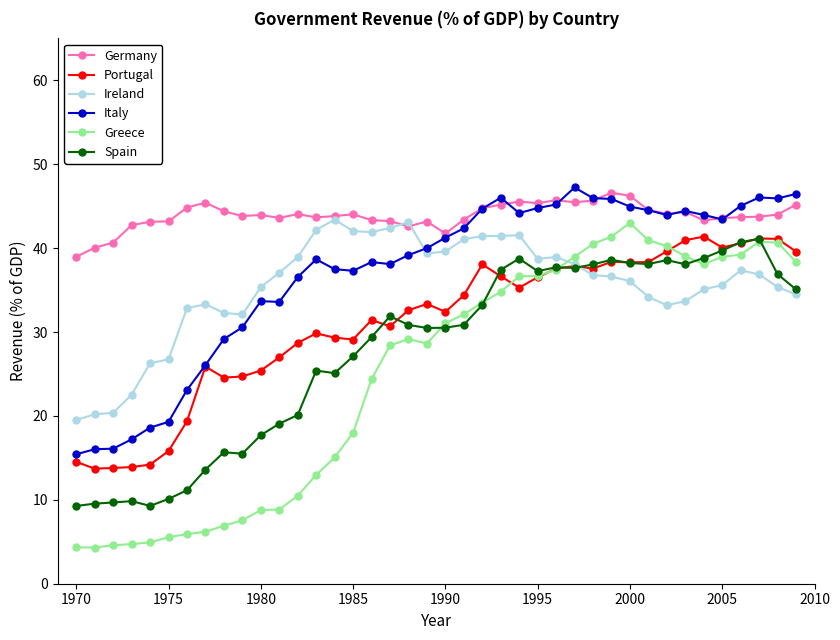

True or false: Greece has more than 2 points higher than both neighbors.

True